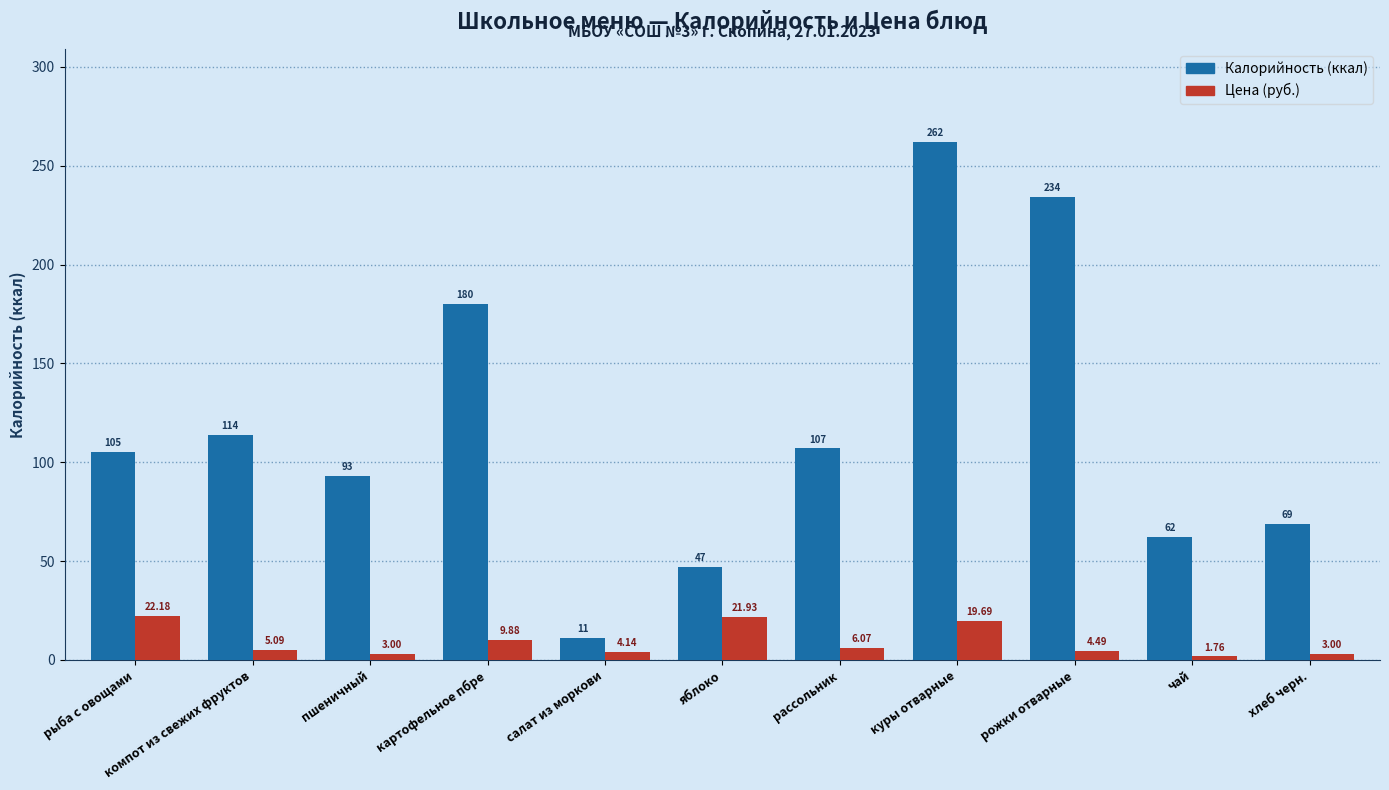

At which category does the chart reach its minimum across all series?

чай